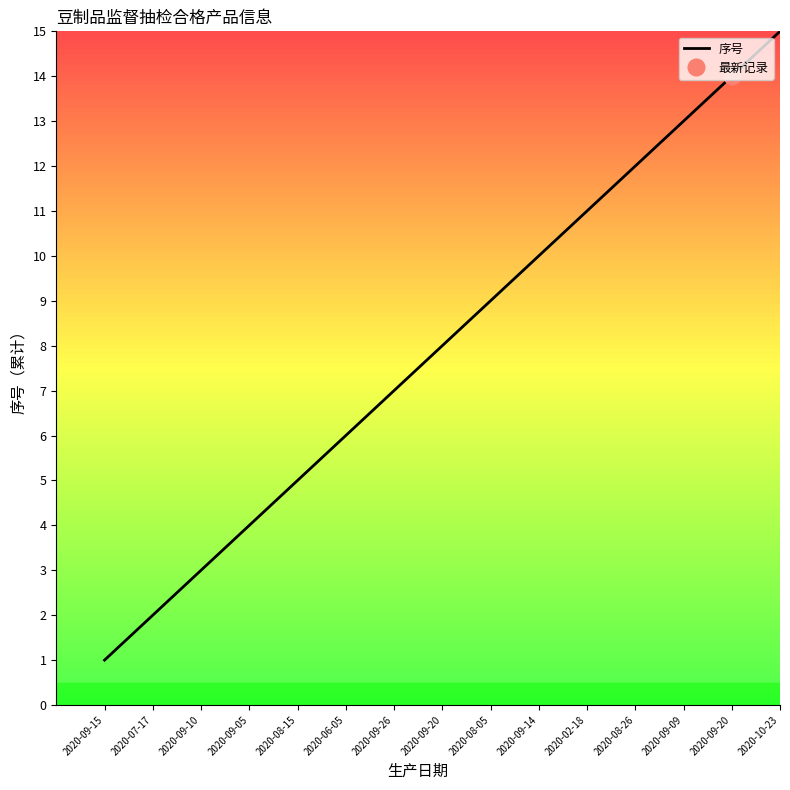

At which category does the chart reach its peak across all series?

2020-10-23